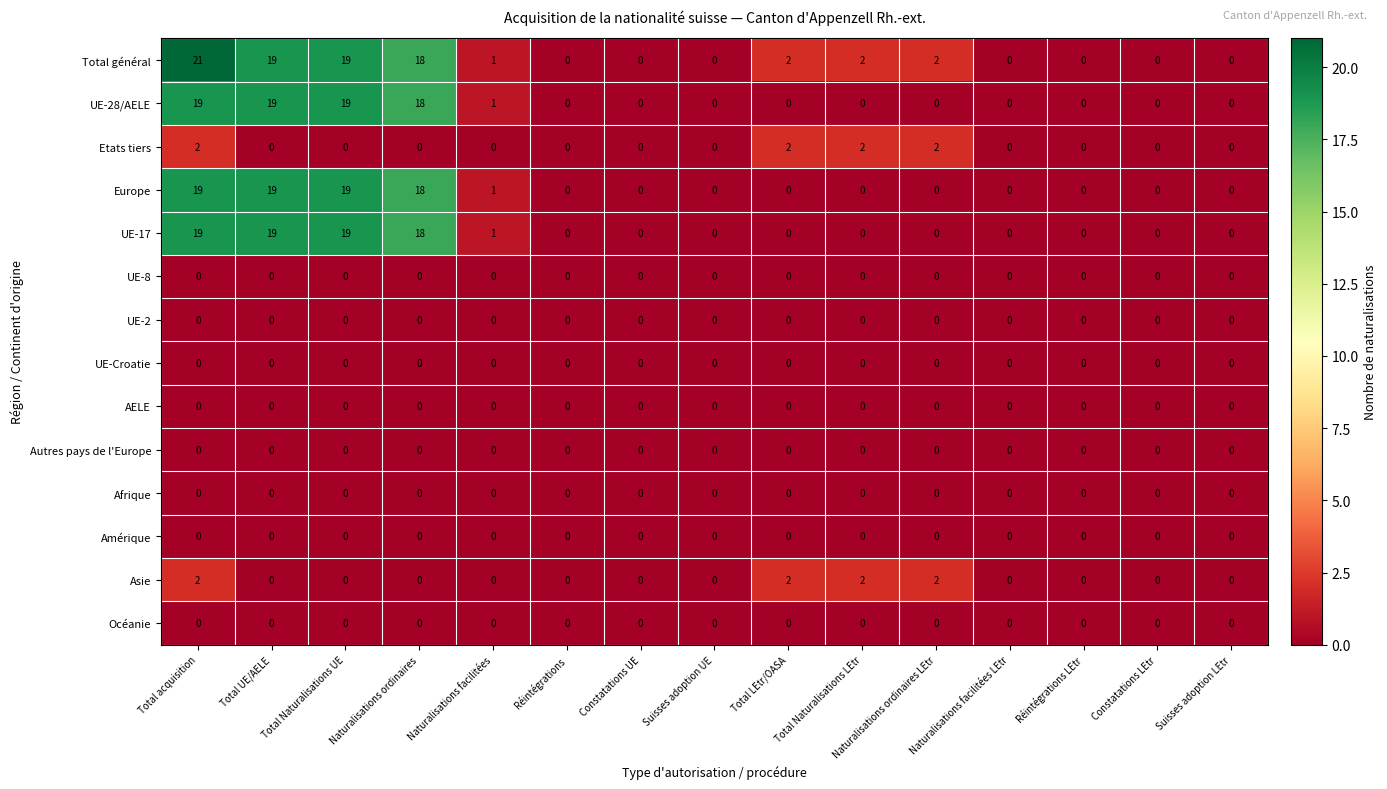

Which series has the largest total across all categories?

Total général